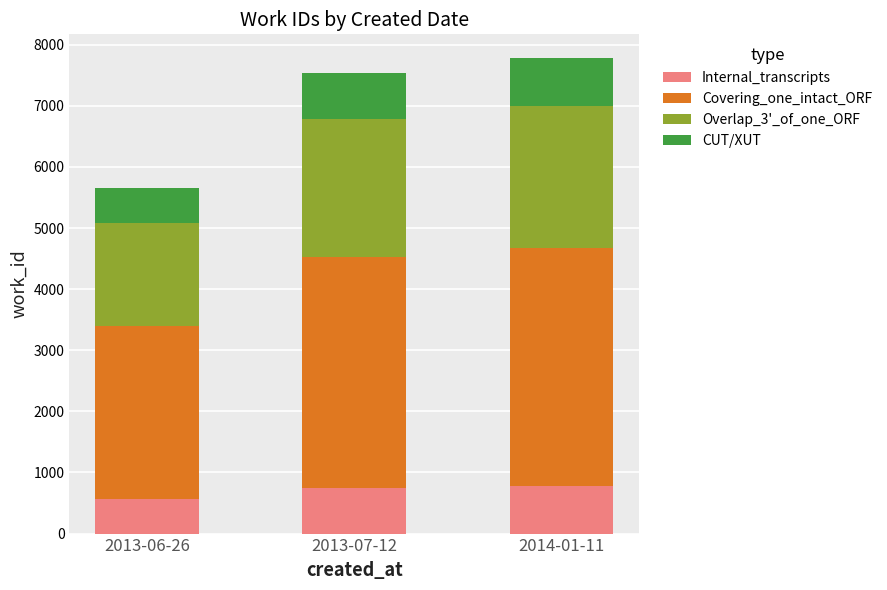

What is the difference between the Internal_transcripts values at 2013-06-26 and 2013-07-12?

188